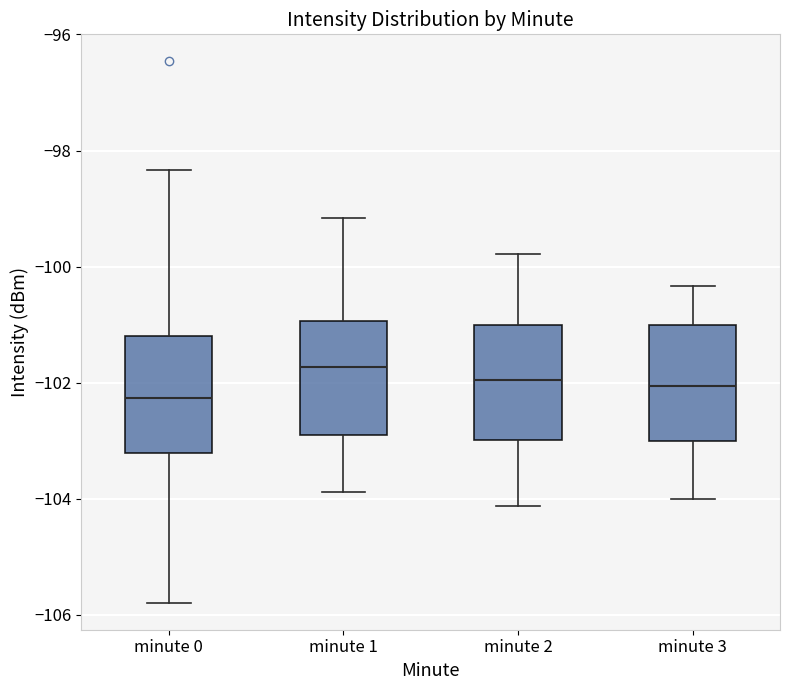

Reading left to right, read every box against the y-axis: the position of its median line, the range the box covers, and the ends of its whiskers. The values are not printed on the chart, so give them approximately, as read against the axis.

minute 0: median -102.2, box -103.2 to -101.2, whiskers -105.8 to -98.4
minute 1: median -101.8, box -102.8 to -101.0, whiskers -103.8 to -99.2
minute 2: median -102.0, box -103.0 to -101.0, whiskers -104.2 to -99.8
minute 3: median -102.0, box -103.0 to -101.0, whiskers -104.0 to -100.4